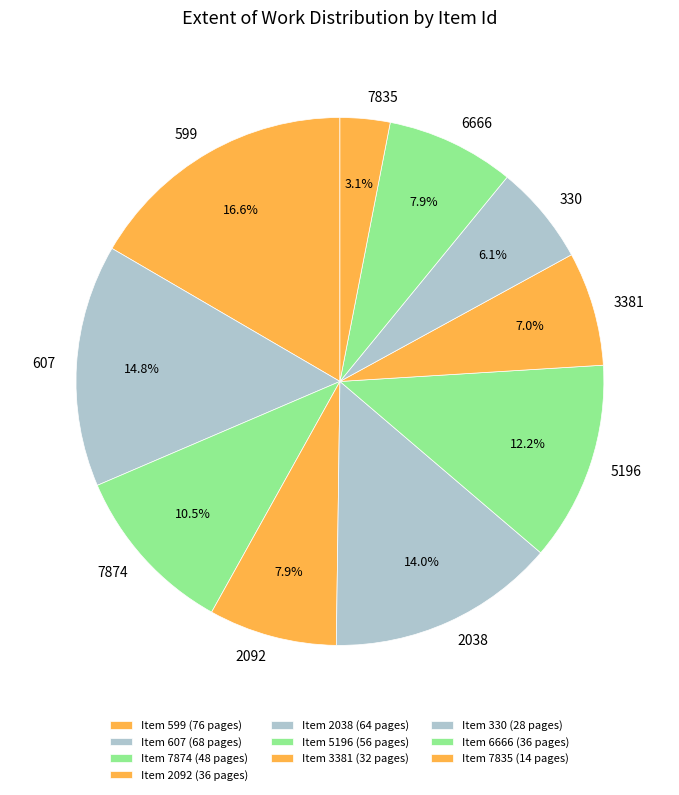

To the nearest percent, what portion does 2092 represent?

8%